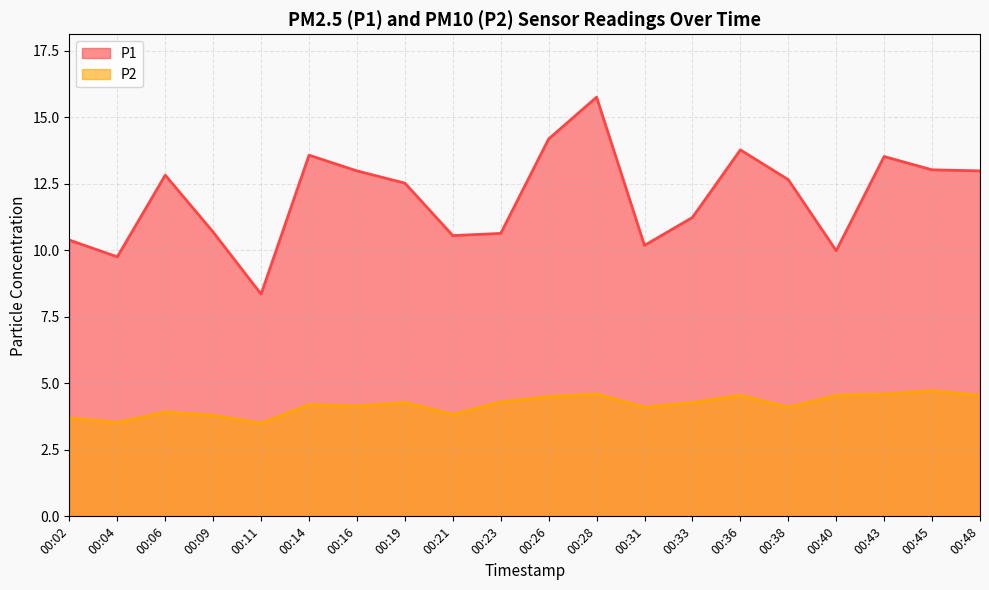

At which category does the chart reach its minimum across all series?

00:11